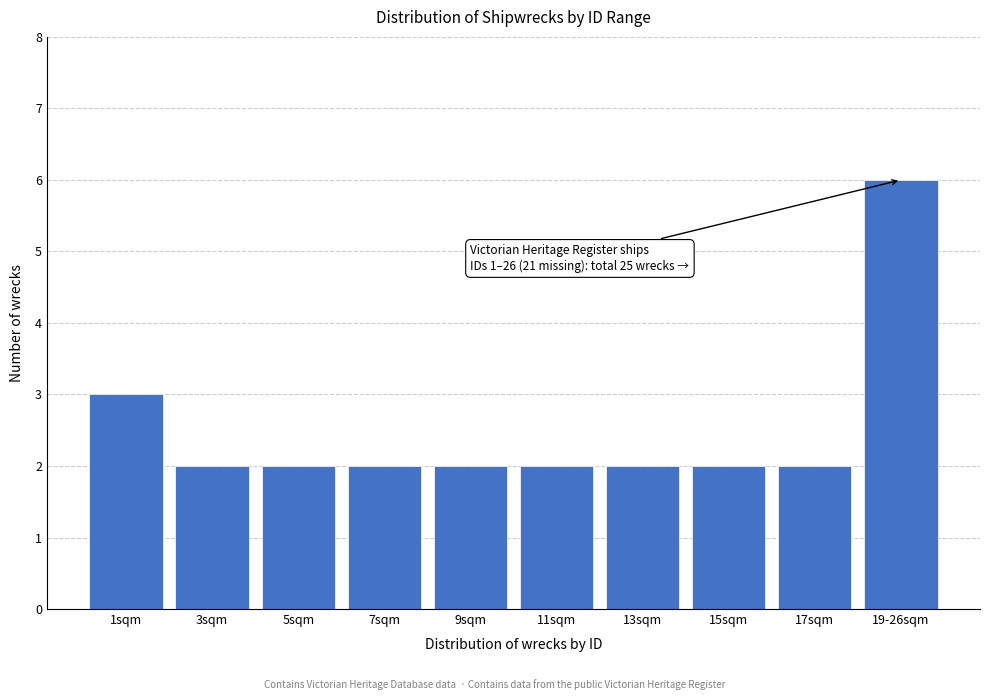

Reading right to left, list all the values displayed in this chart.

19-26sqm=6	17sqm=2	15sqm=2	13sqm=2	11sqm=2	9sqm=2	7sqm=2	5sqm=2	3sqm=2	1sqm=3